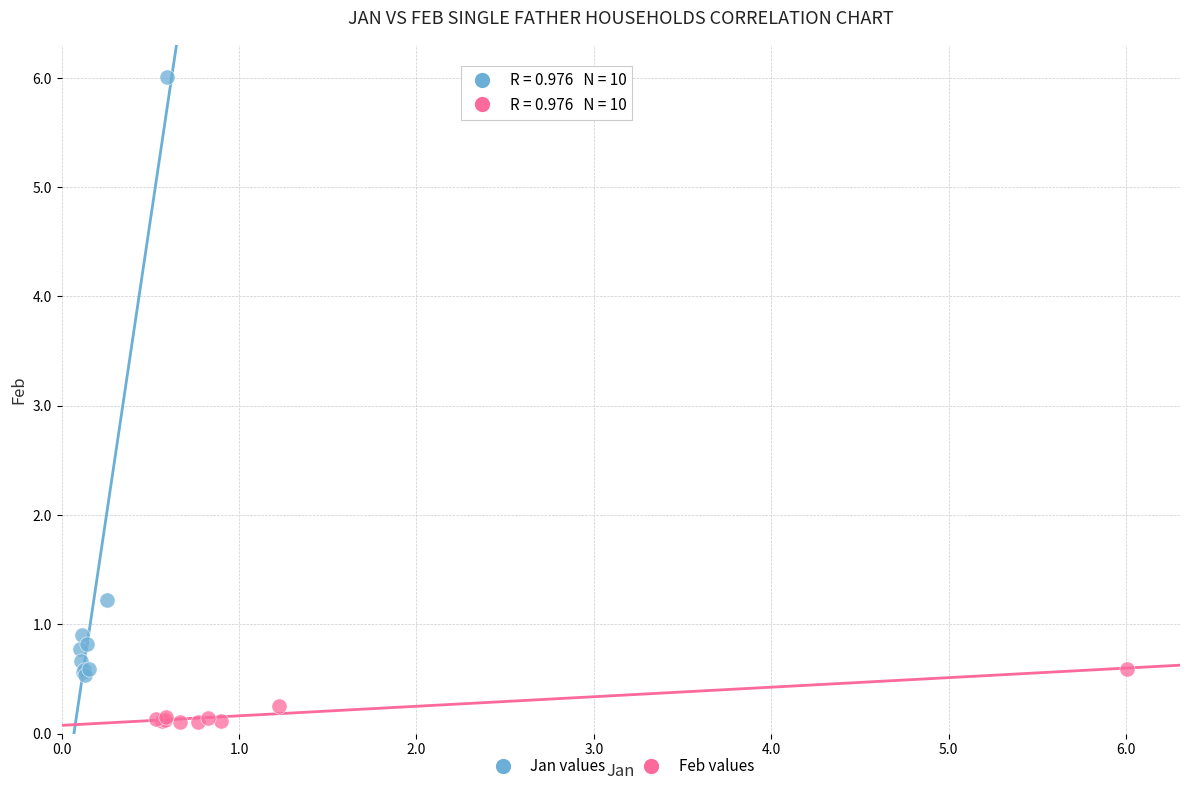

Which series has the largest Y range (max minus min)?

Jan values